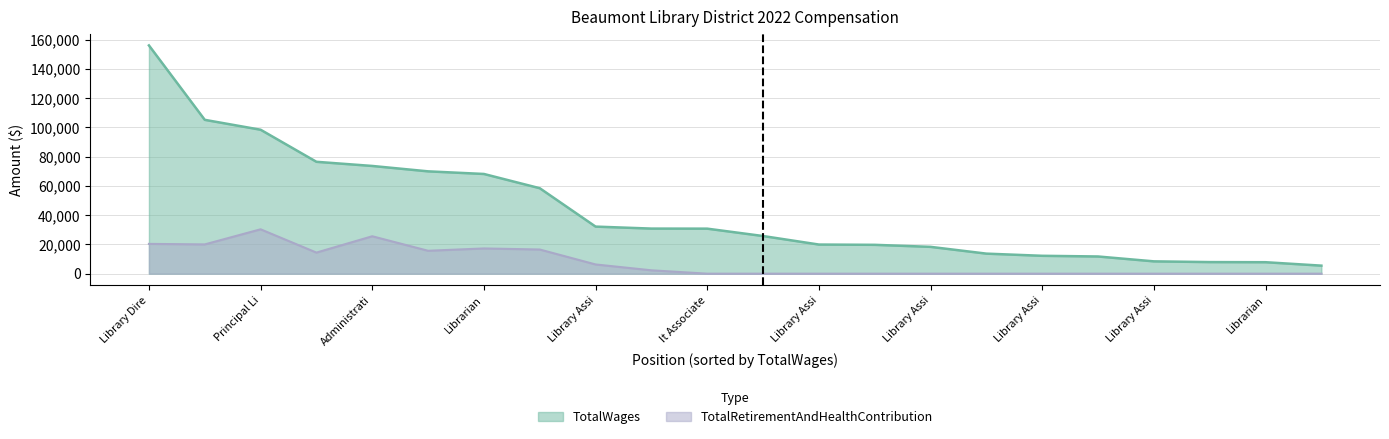

What is the label of the 15th point from the left?

Library Assi